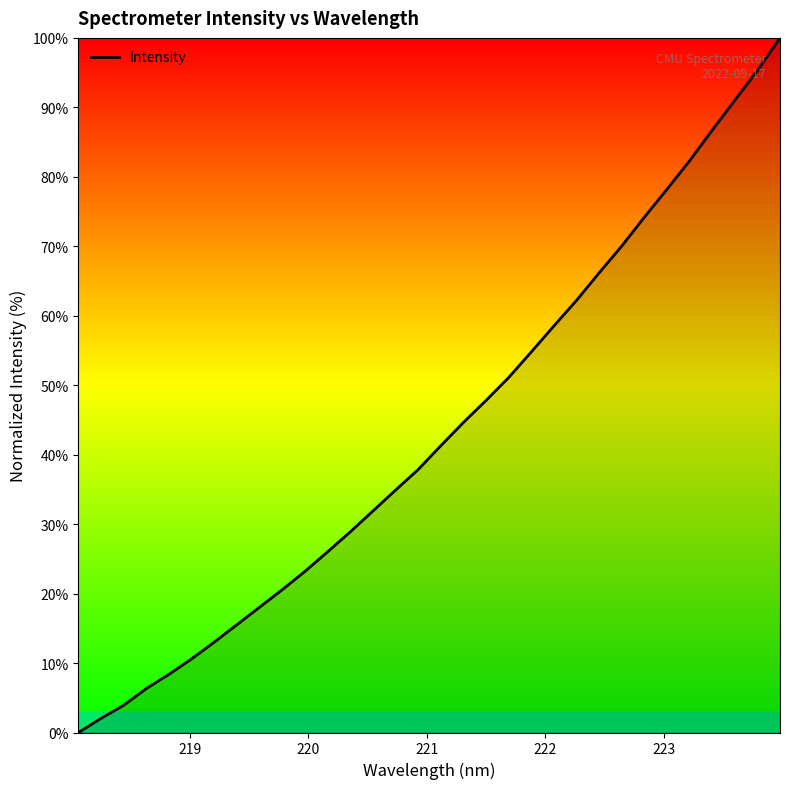

How many distinct data groups are displayed?

1